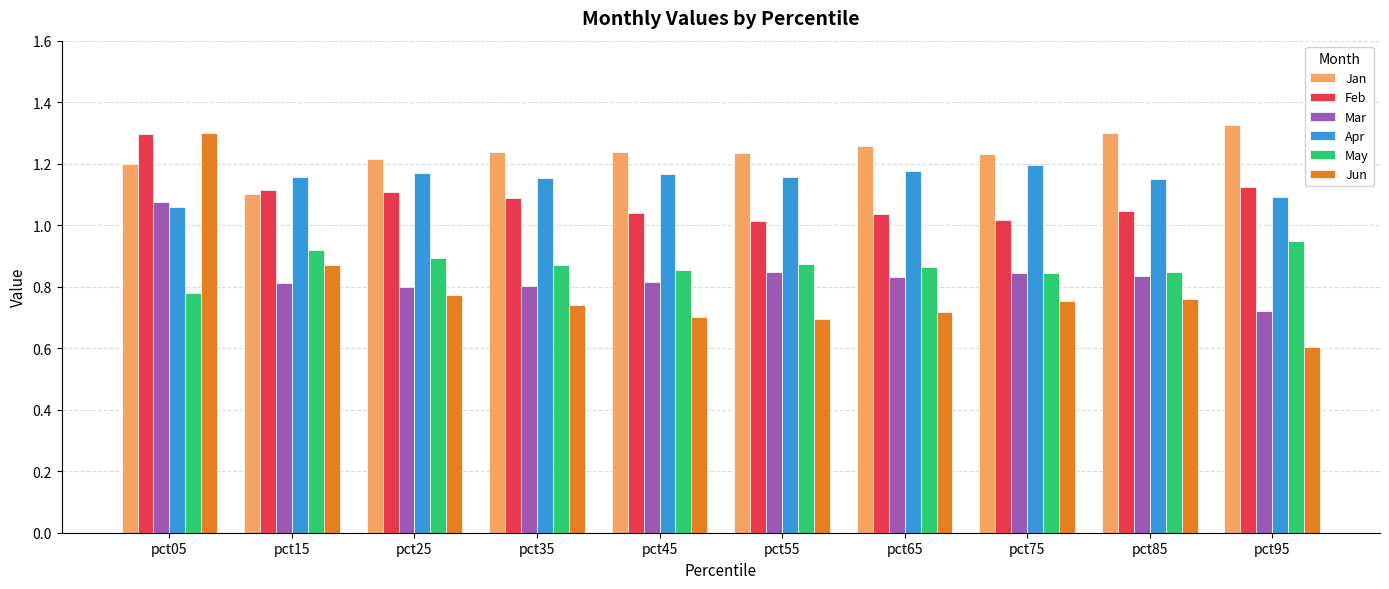

What is the sum of the Apr values at pct95 and pct05?

2.1